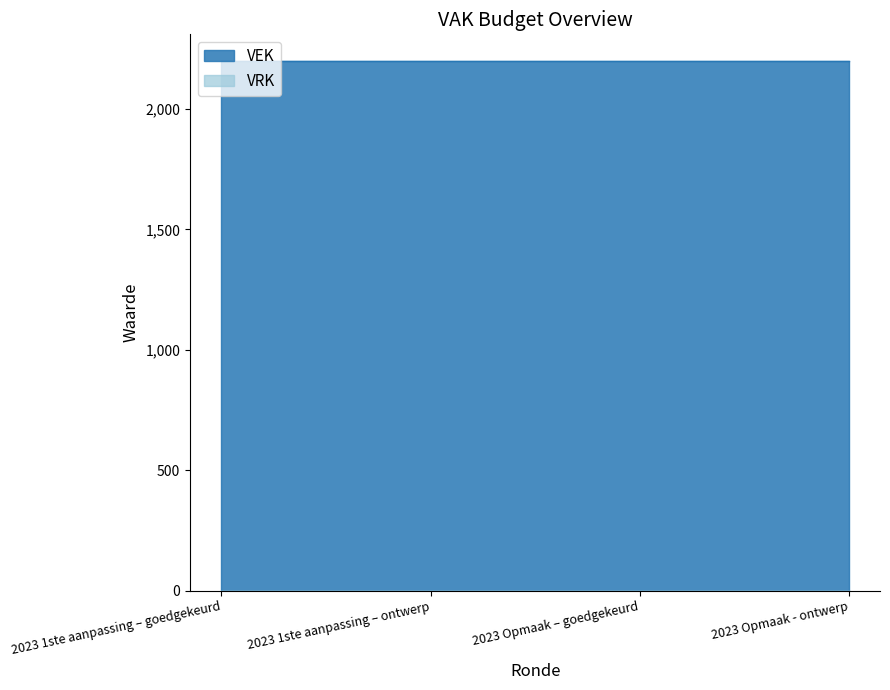

What is the total value across all series at 2023 Opmaak - ontwerp?

2200